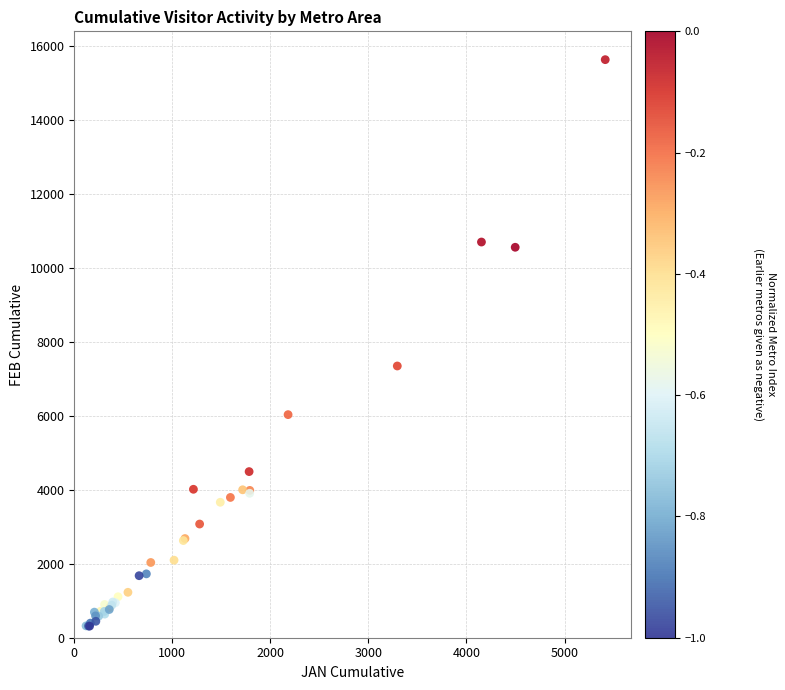

What Y value in the scatter plot is closest to 7967?

7343.5